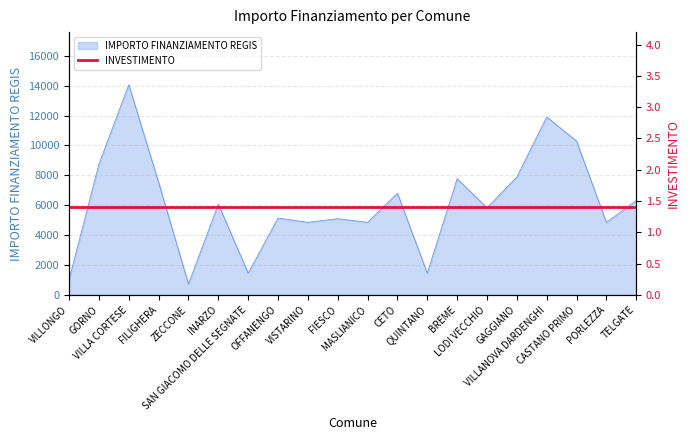

At which category does the chart reach its peak across all series?

VILLA CORTESE